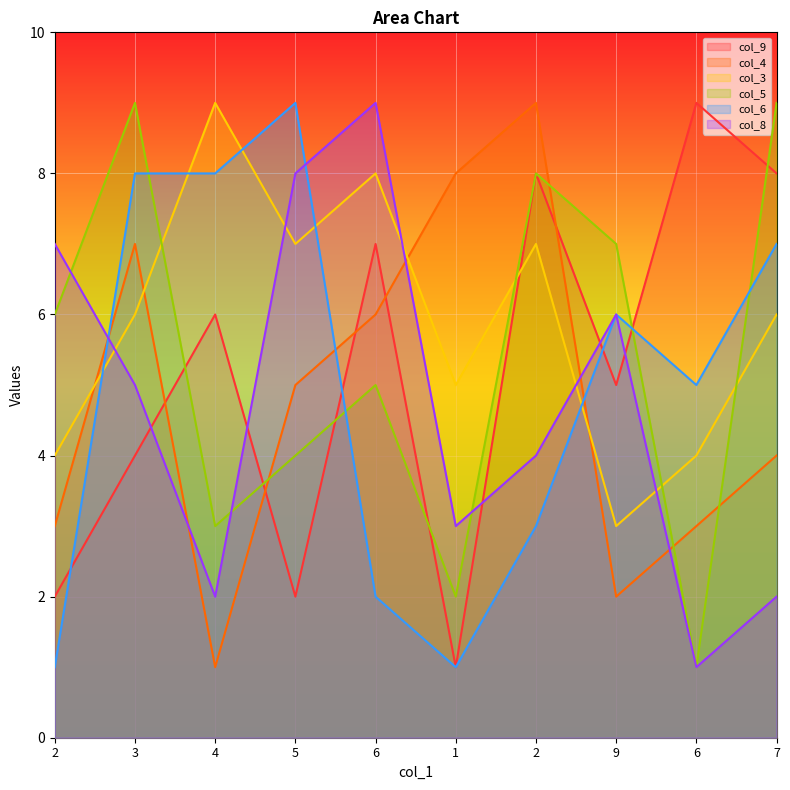

What is the difference between the maximum and minimum values in the col_8 series?

8